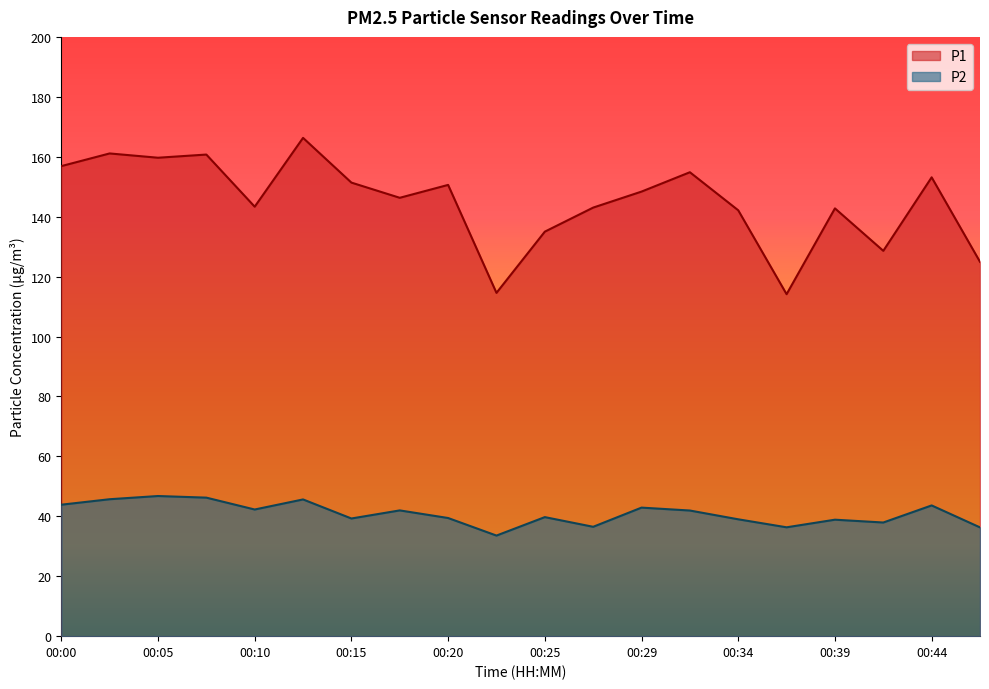

What is the spread (max minus min) of values at 00:39?

103.9